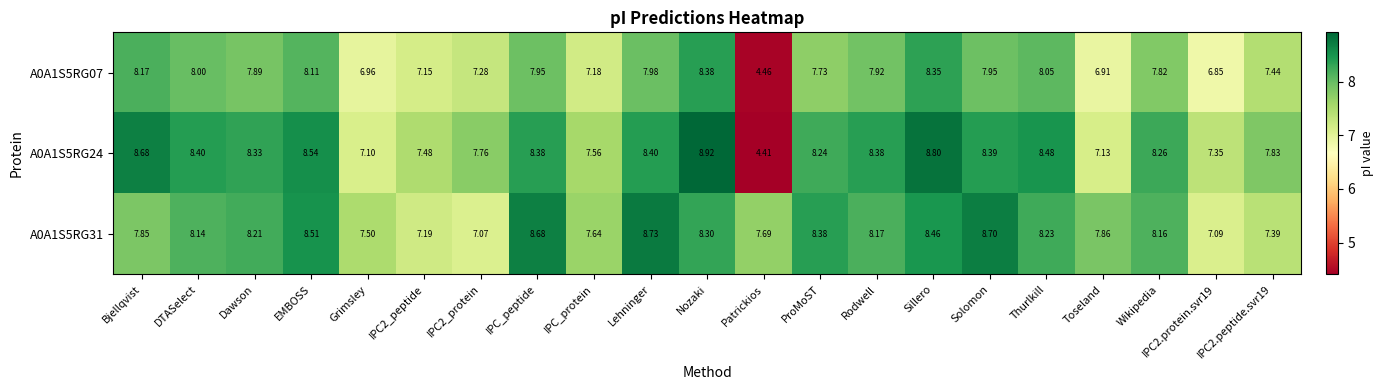

How many data points does each series have?

21